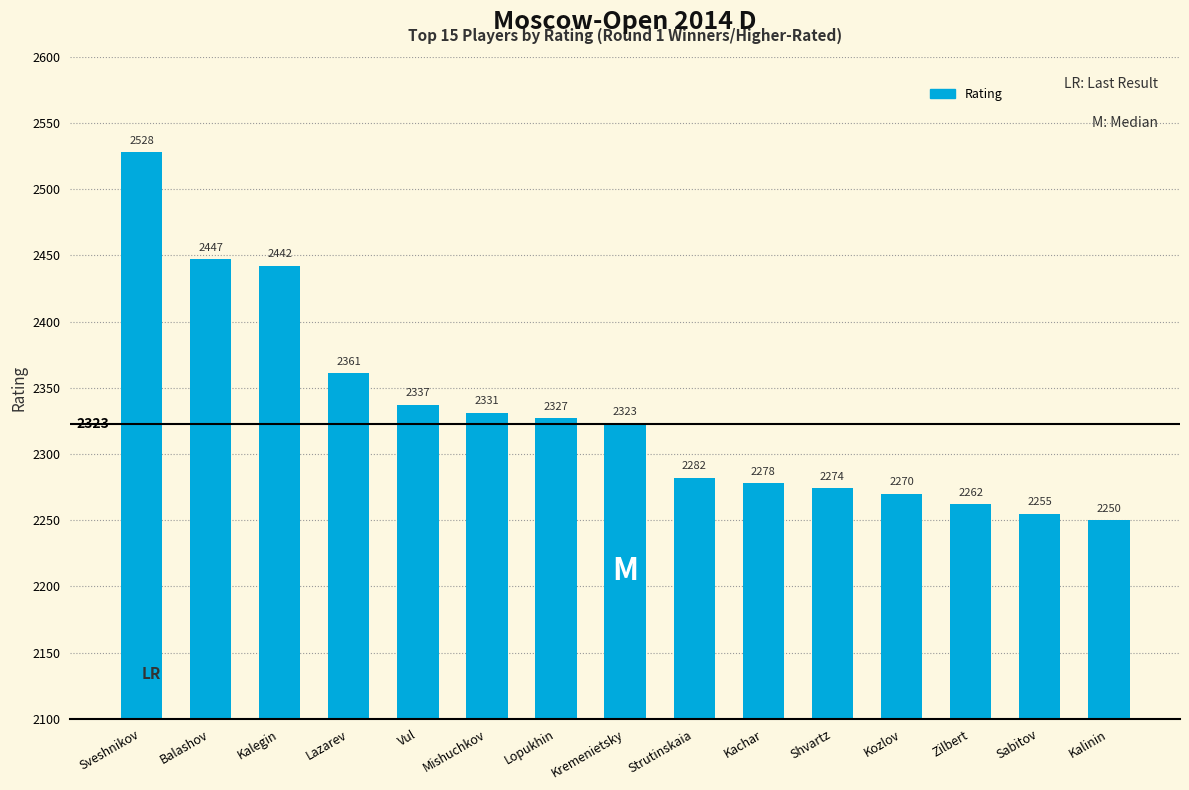

Reading right to left, extract all data points from this chart.

Kalinin=2250	Sabitov=2255	Zilbert=2262	Kozlov=2270	Shvartz=2274	Kachar=2278	Strutinskaia=2282	Kremenietsky=2323	Lopukhin=2327	Mishuchkov=2331	Vul=2337	Lazarev=2361	Kalegin=2442	Balashov=2447	Sveshnikov=2528